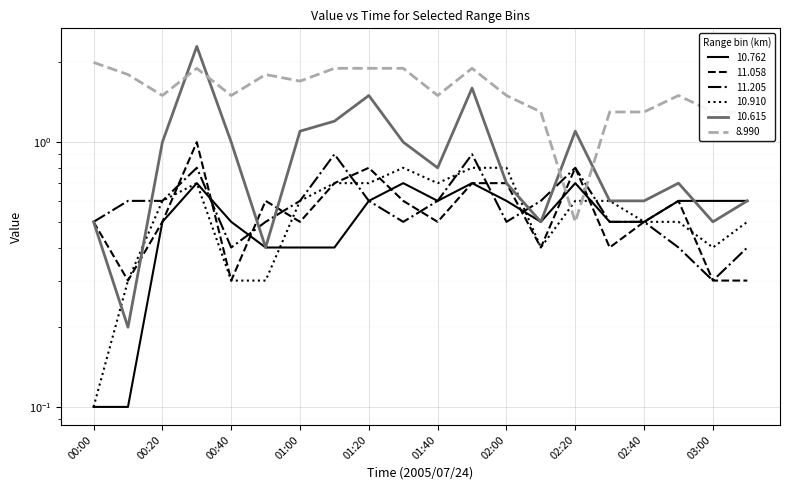

What is the label of the 16th point from the right?

00:40